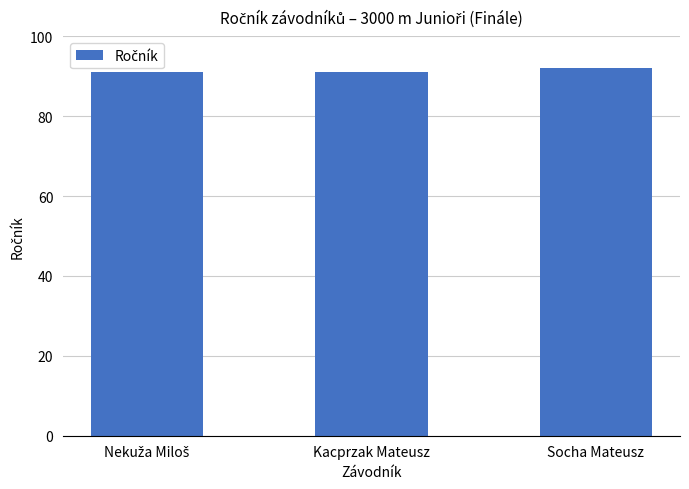

What is the sum of all values?

274